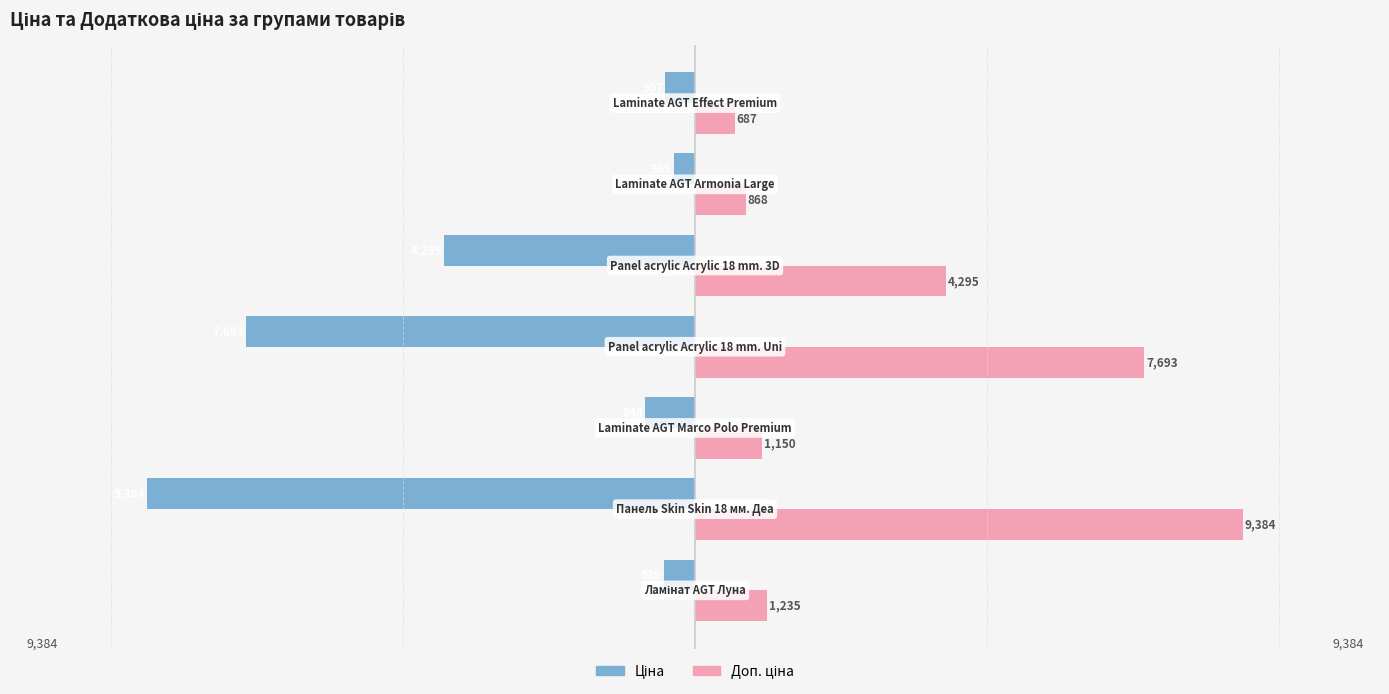

How many series are shown in this chart?

2